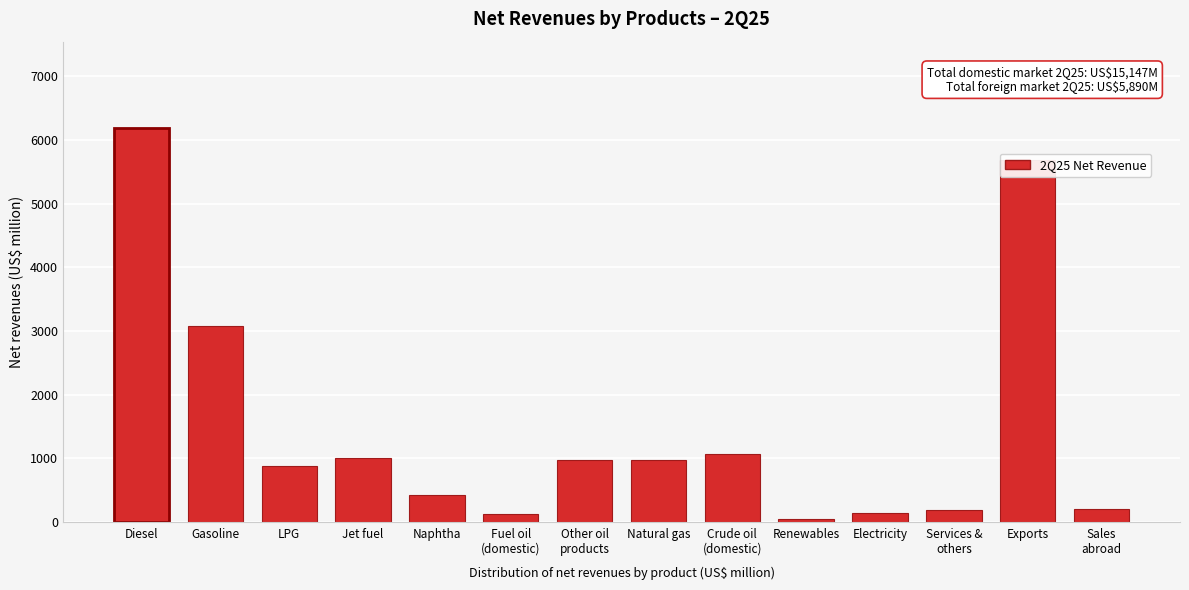

What is the difference between the maximum and minimum values?

6142